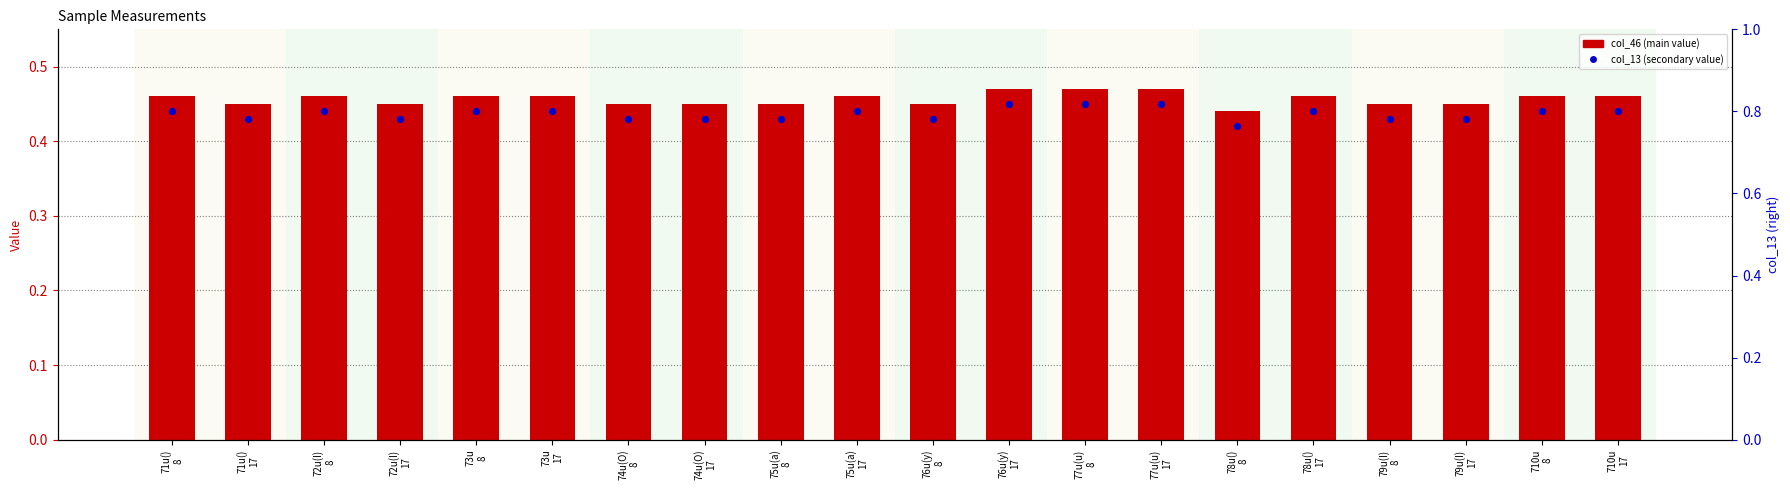

At how many categories does at least one series exceed 0?

20